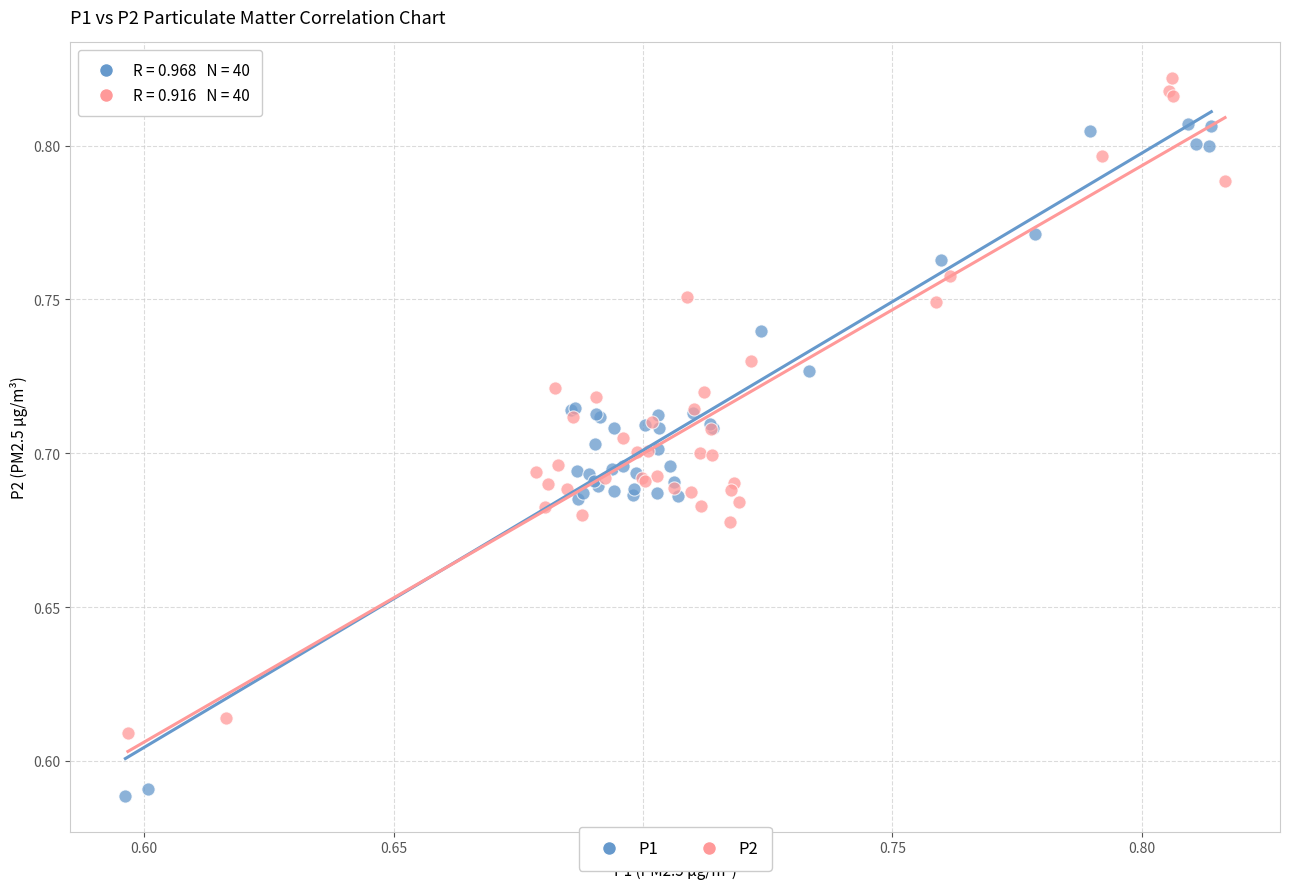

Which series has the largest Y range (max minus min)?

P1